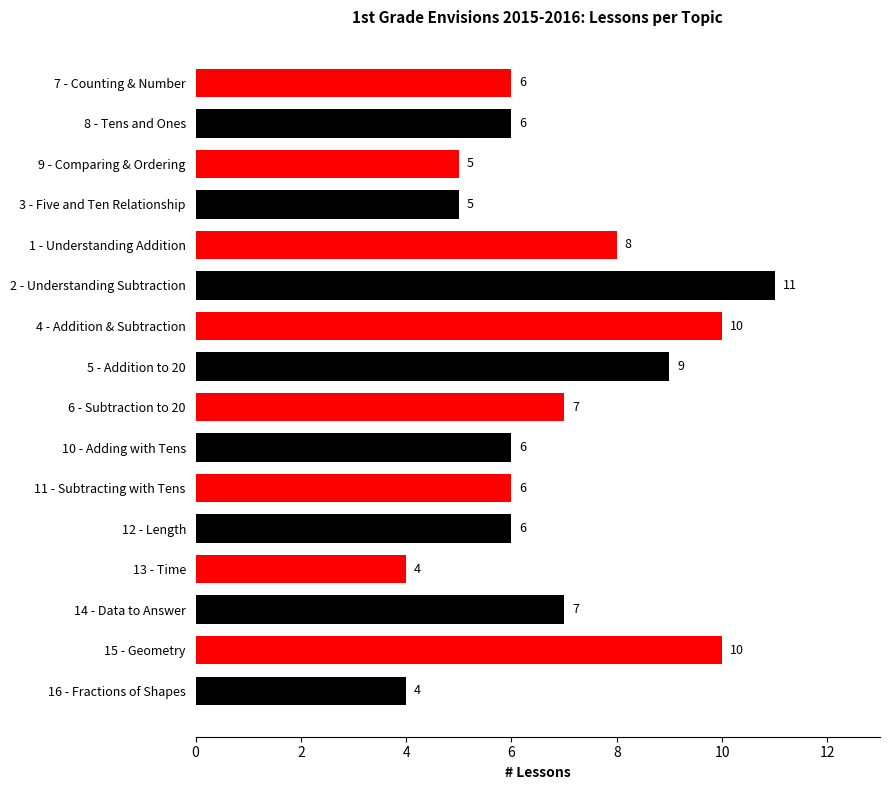

Which label corresponds to the largest value in the chart?

2 - Understanding Subtraction